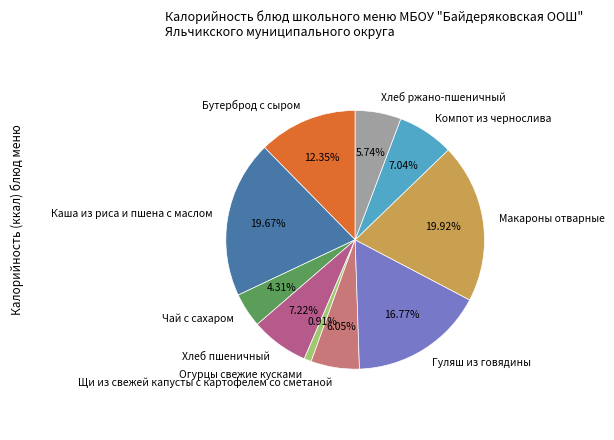

Which category has the smallest portion of the pie?

Огурцы свежие кусками